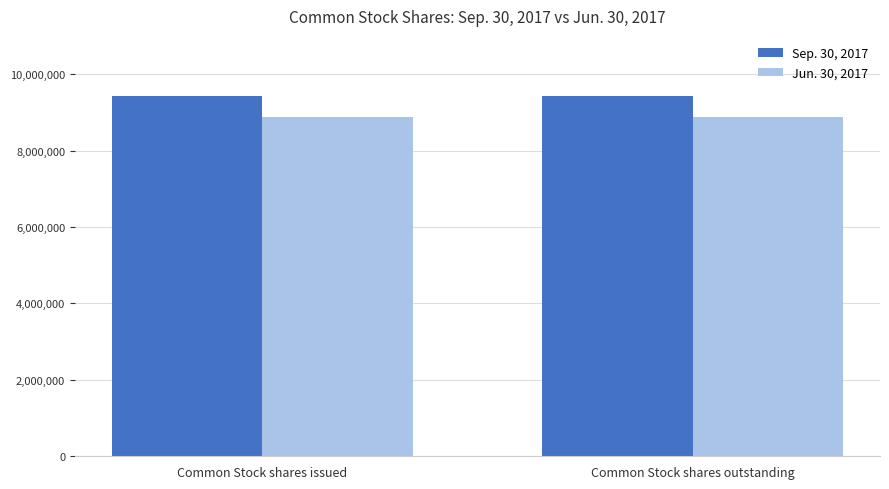

What is the greatest value displayed?

9428472